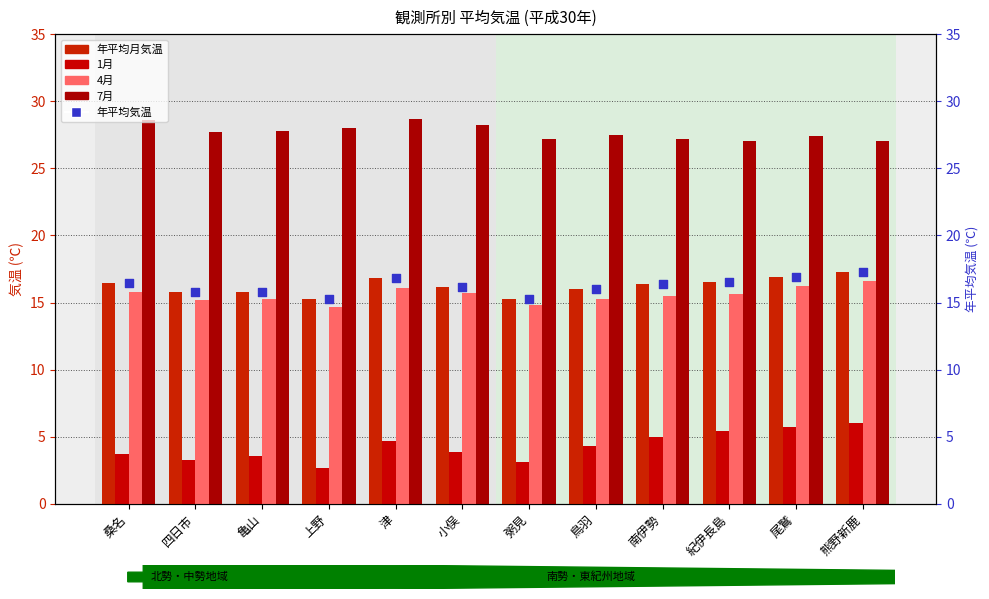

Is the value of 年平均気温 (右軸) at 粥見 greater than the value of 1月 at 紀伊長島?

Yes